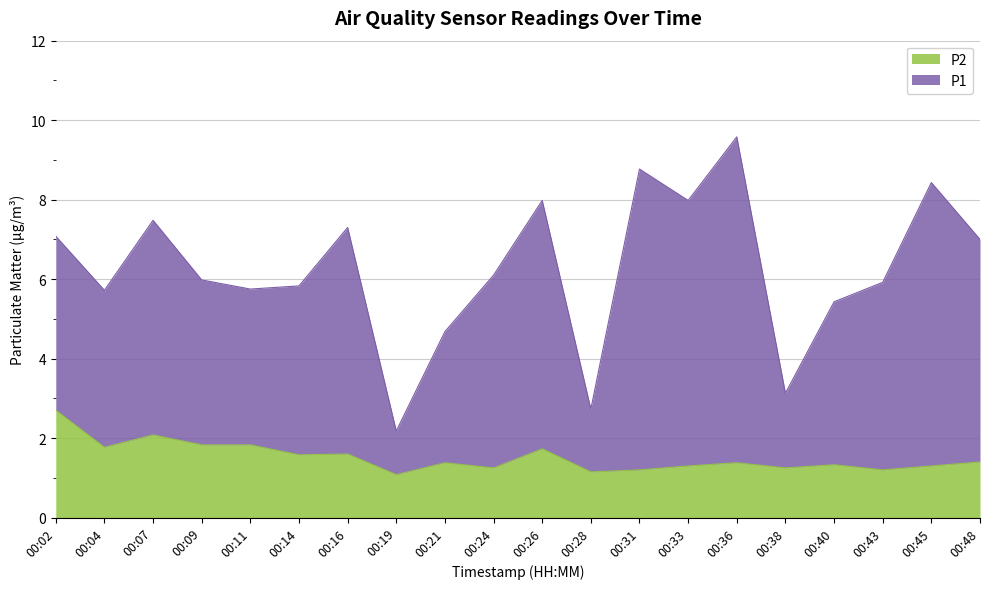

Where is the first local minimum for P1?

00:04